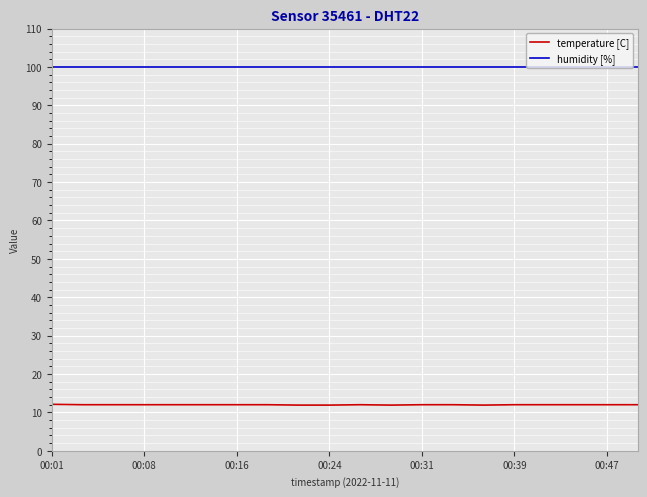

Which series has the largest total across all categories?

humidity [%]